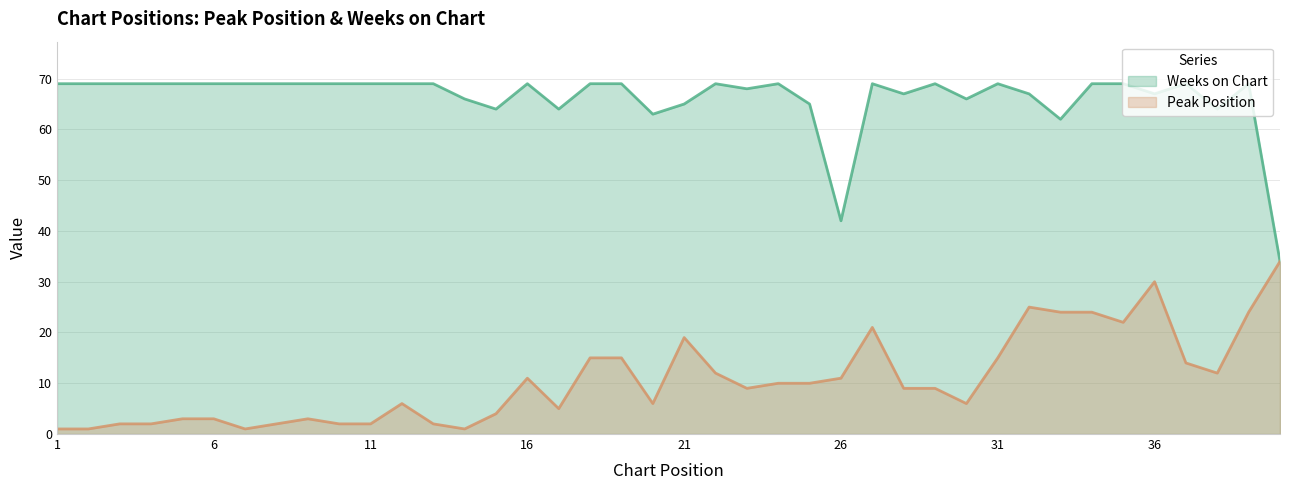

Reading left to right, extract all data points from this chart.

Peak Position: 1	1	2	2	3	3	1	2	3	2	2	6	2	1	4	11	5	15	15	6	19	12	9	10	10	11	21	9	9	6	15	25	24	24	22	30	14	12	24	34
Weeks on Chart: 69	69	69	69	69	69	69	69	69	69	69	69	69	66	64	69	64	69	69	63	65	69	68	69	65	42	69	67	69	66	69	67	62	69	69	67	69	64	69	34